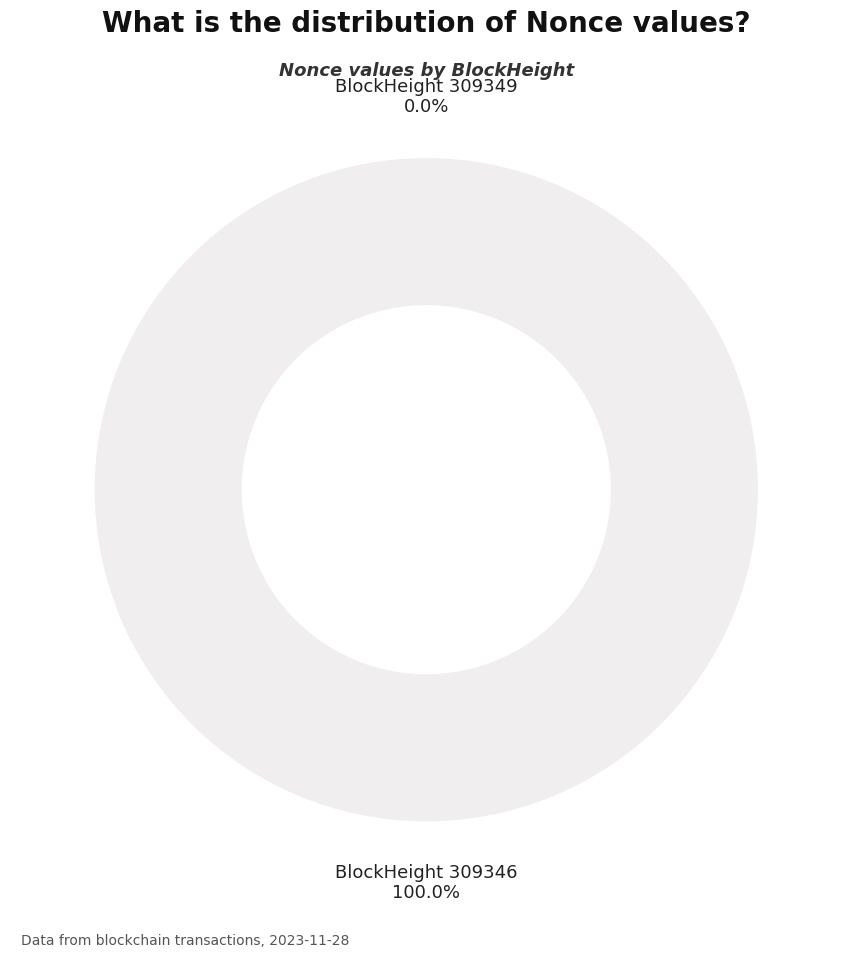

What is the change in value from 309349 to 309346?

+27168